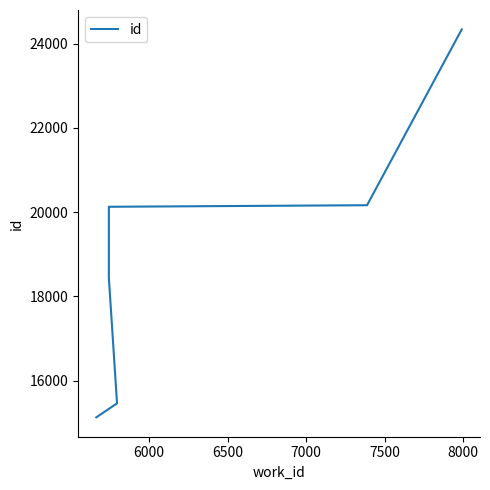

At which category does the chart reach its peak across all series?

8000